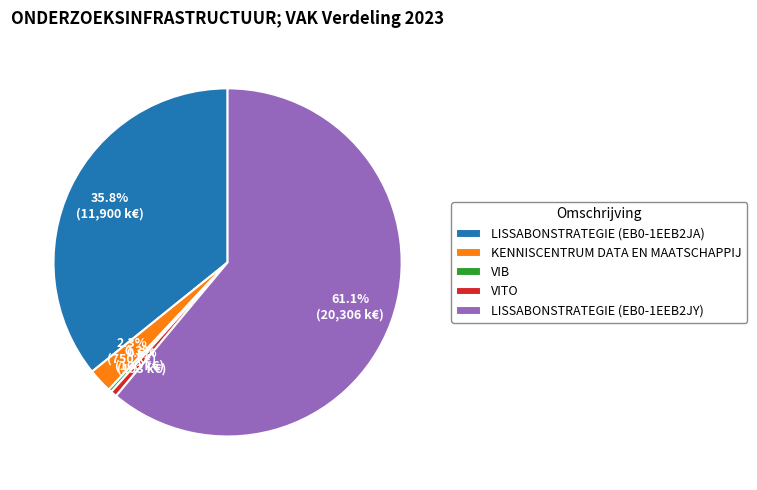

Which category has the biggest portion of the pie?

LISSABONSTRATEGIE (EB0-1EEB2JY)